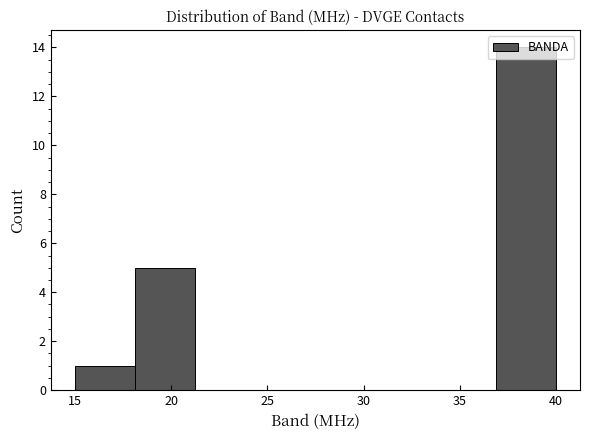

How tall is the bar that spans 37.0 to 40.0 on the x-axis? Neither the bar edges nor the heights are printed on the chart, so give them approximately, as read against the axes.

14